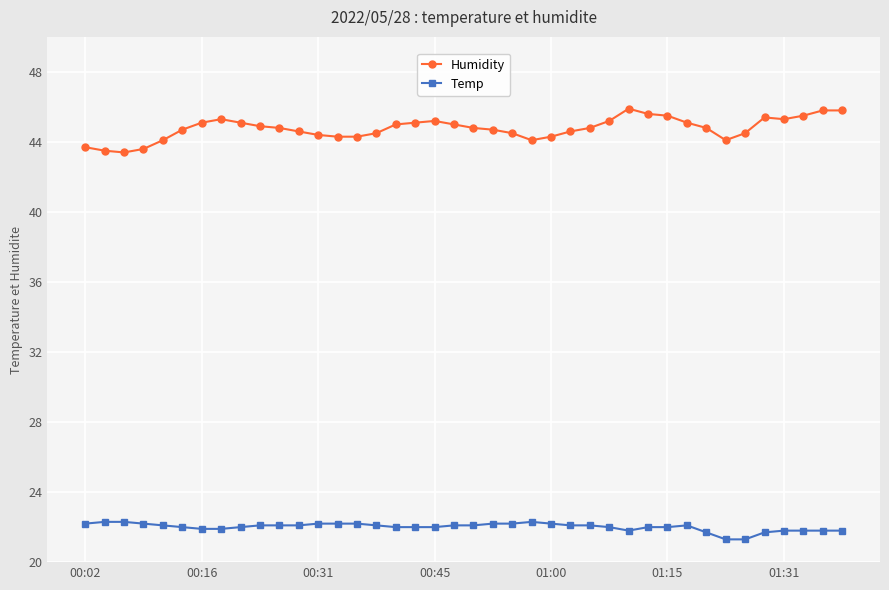

Rank the series by their maximum value, from highest to lowest.

Humidity, Temp